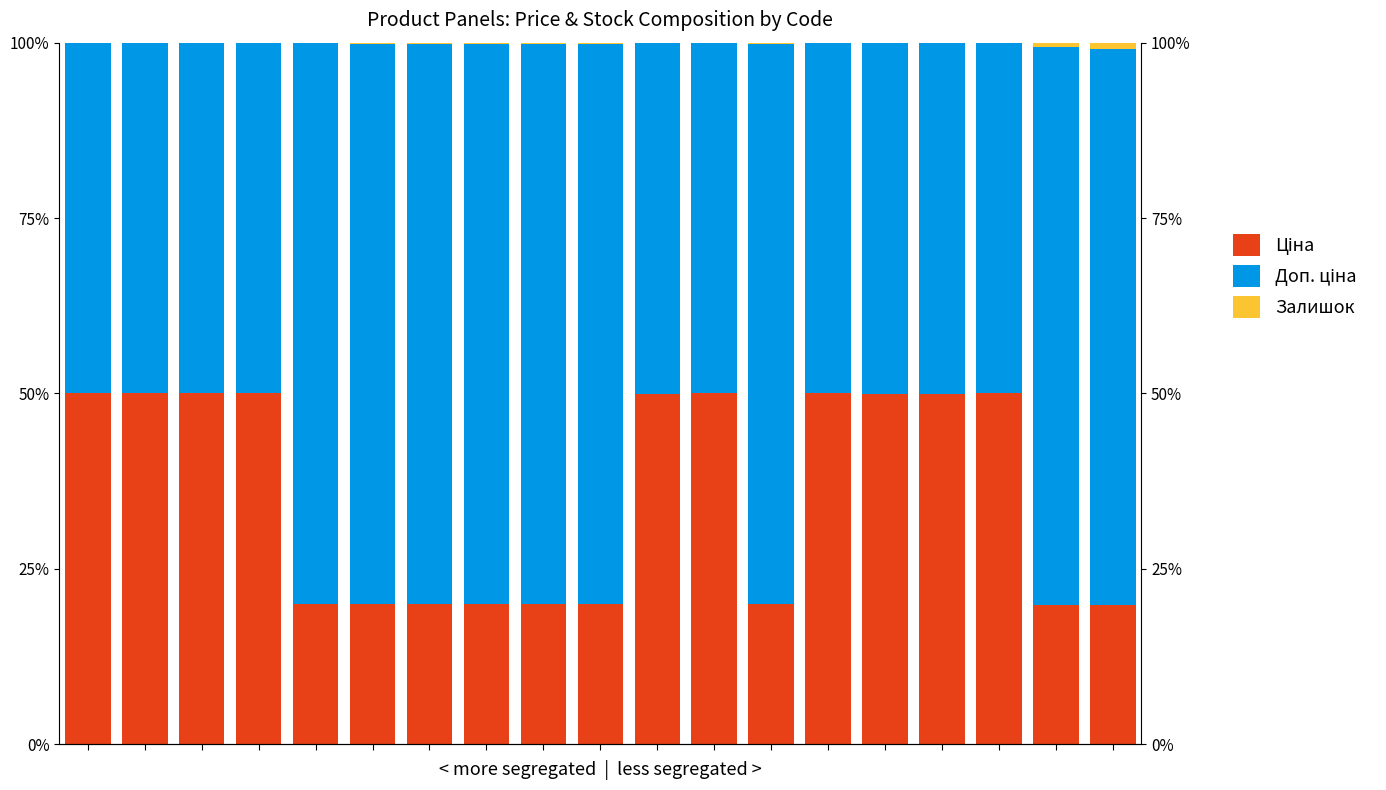

Rank the series by their maximum value, from lowest to highest.

Залишок, Ціна, Доп. ціна